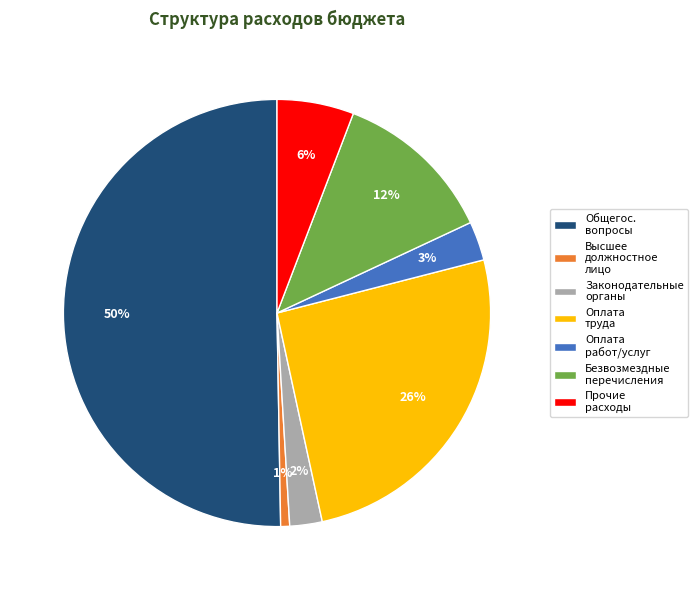

To the nearest percent, what is the average slice percentage?

14%